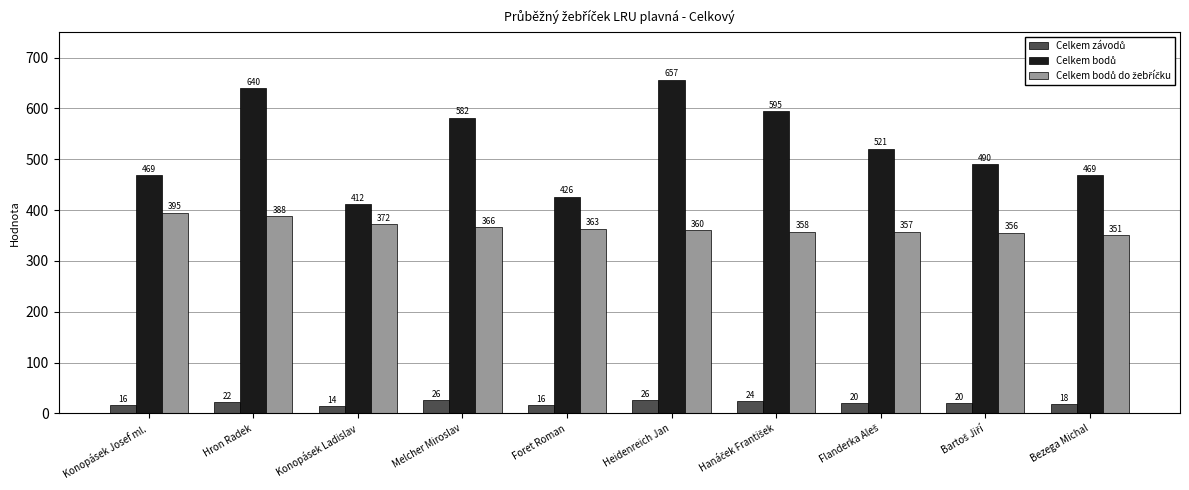

At which category is the sum across all series the highest?

Hron Radek